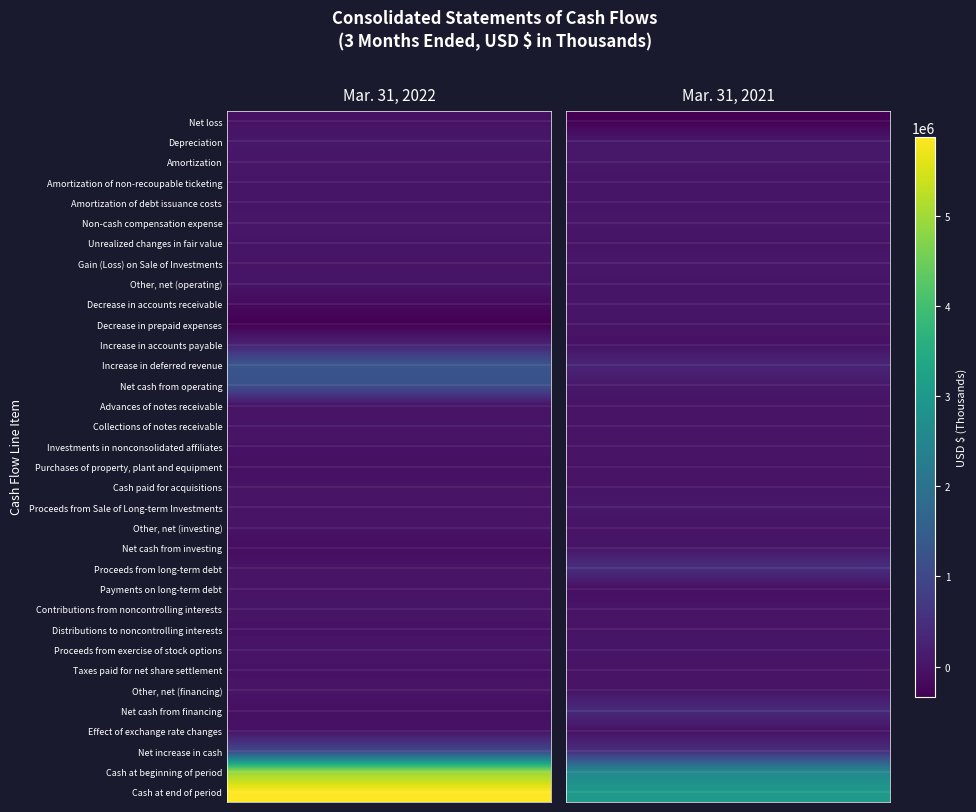

The value of Amortization of non-recoupable ticketing at 0 is 18527. True or false?

True